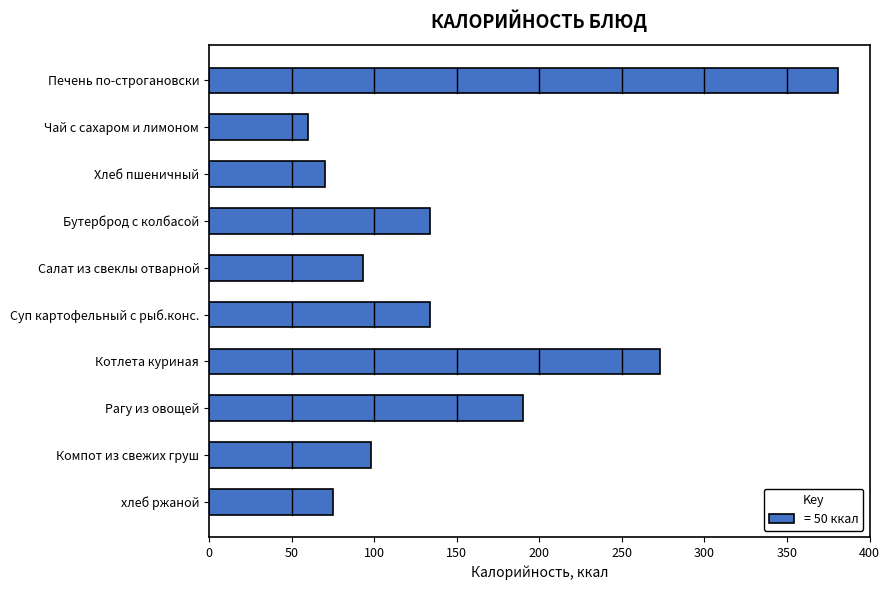

What is the change in value from Чай с сахаром и лимоном to Компот из свежих груш?

+38.0